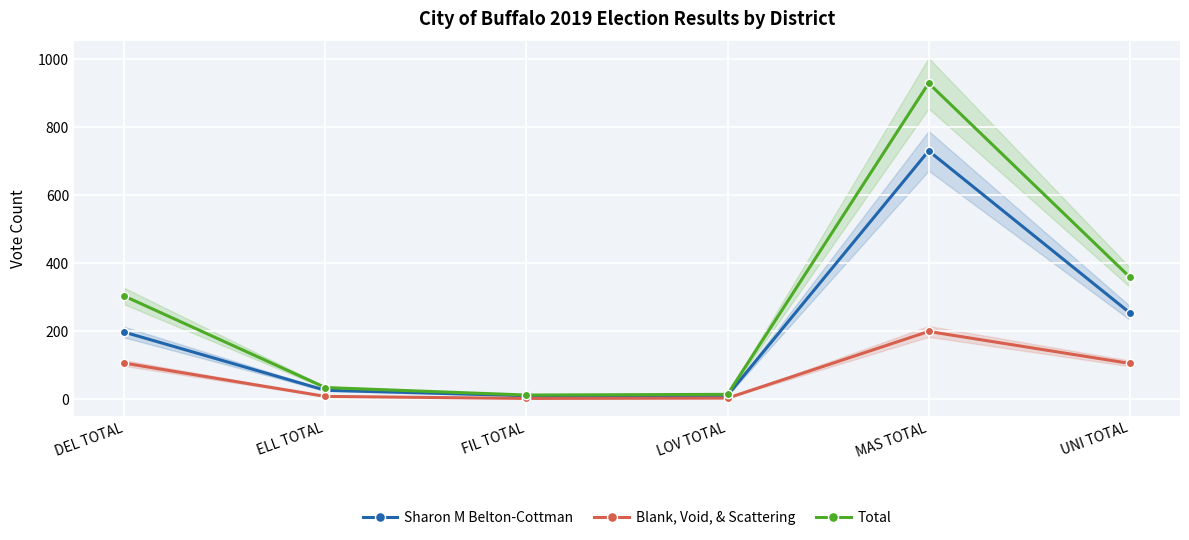

At which category is the sum across all series the highest?

MAS TOTAL